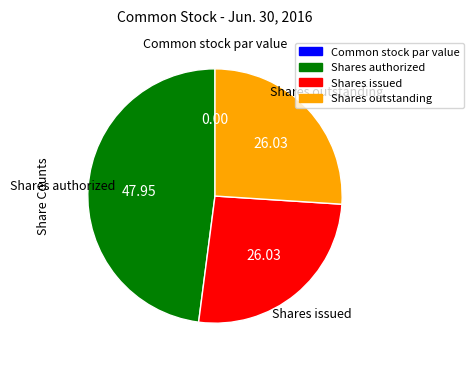

What is the ratio of the value at Shares outstanding to the value at Shares authorized?

0.5